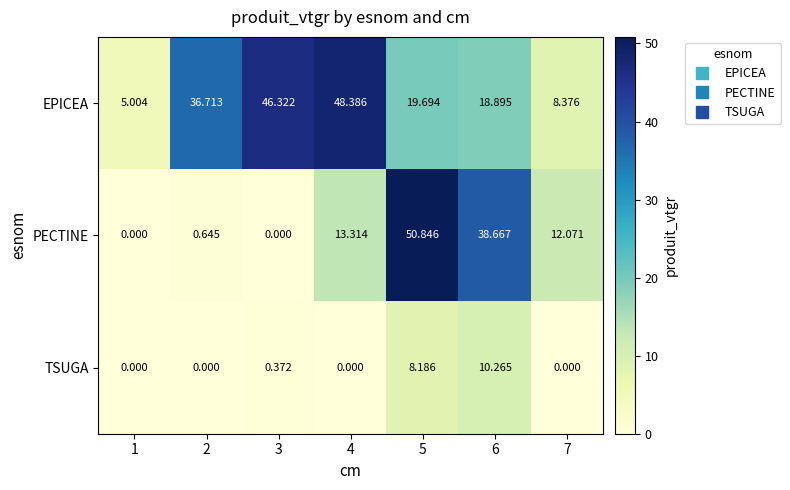

Which series has the largest total across all categories?

EPICEA